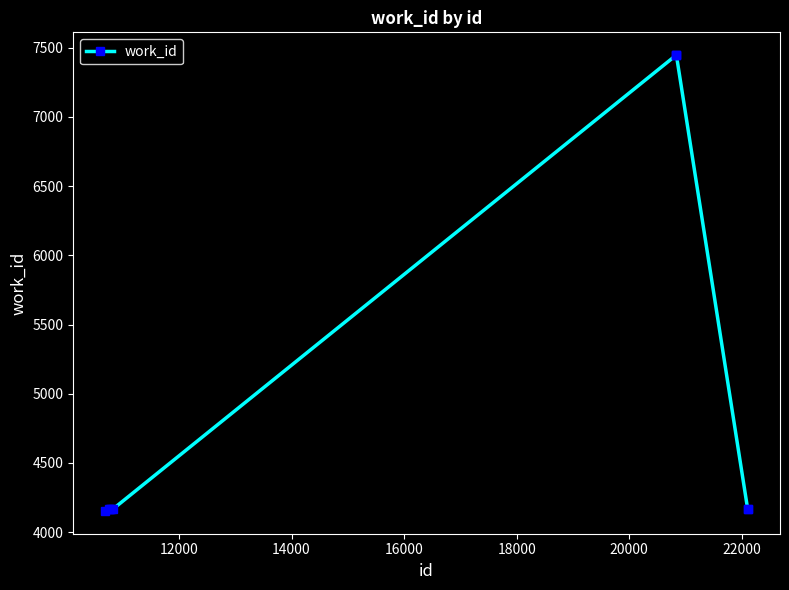

What is the value of the 7th point from the left?

7447